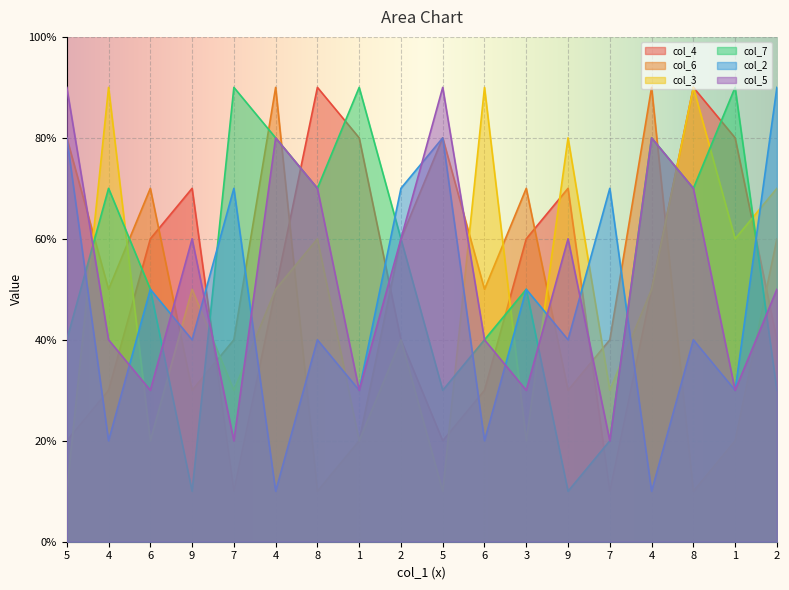

Count the col_5 values in the range 3 to 7.

12